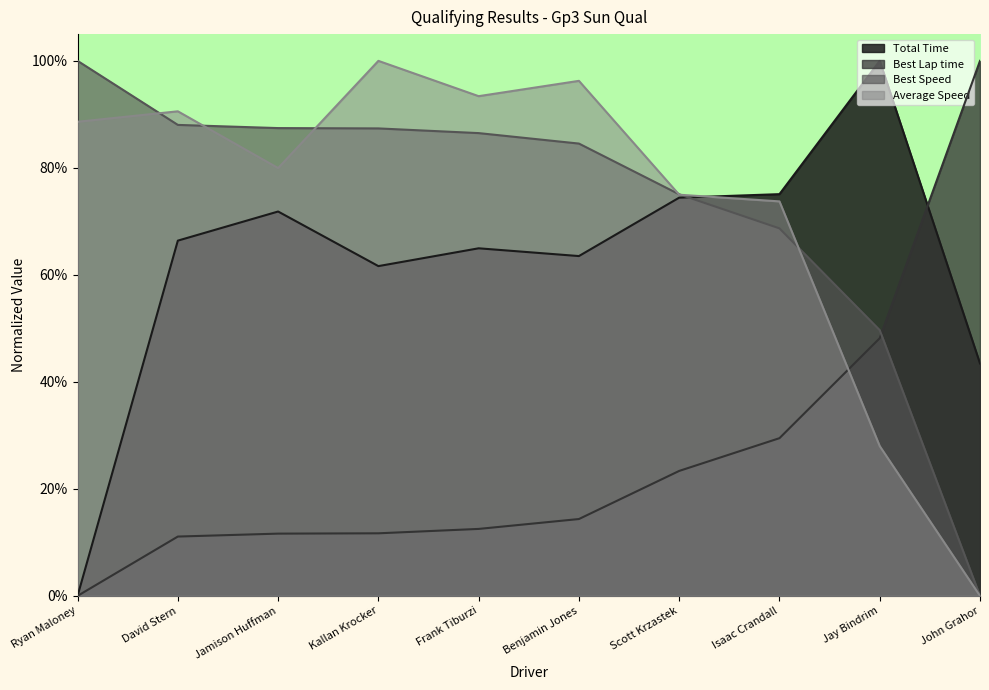

How many lines are shown in the chart?

4